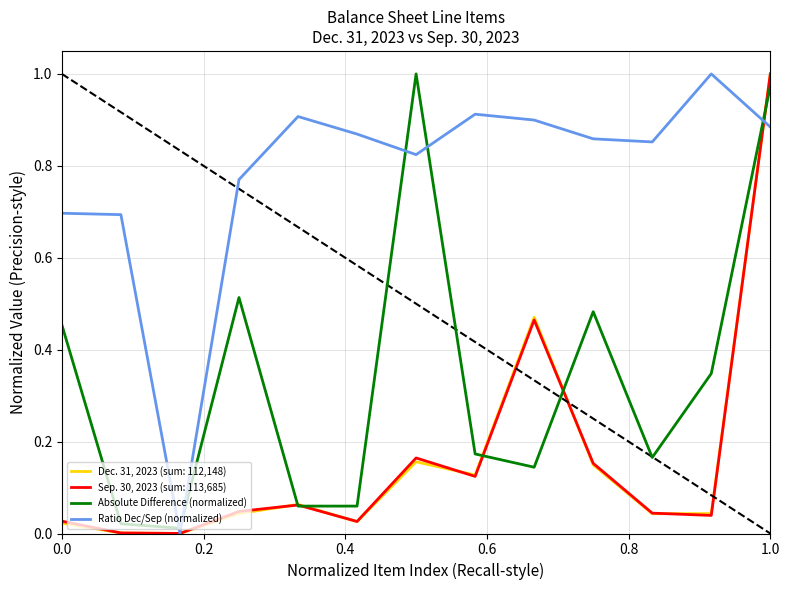

Which series has the largest total across all categories?

Ratio Dec/Sep (normalized)